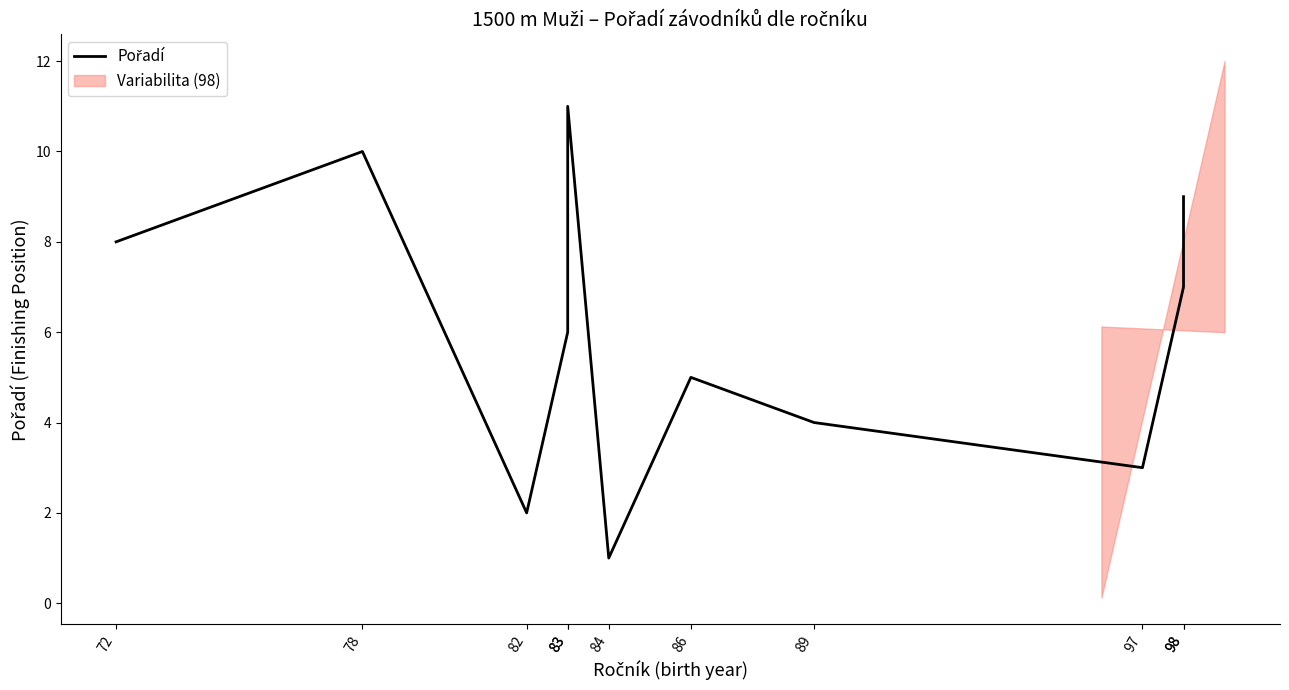

How many lines are shown in the chart?

1